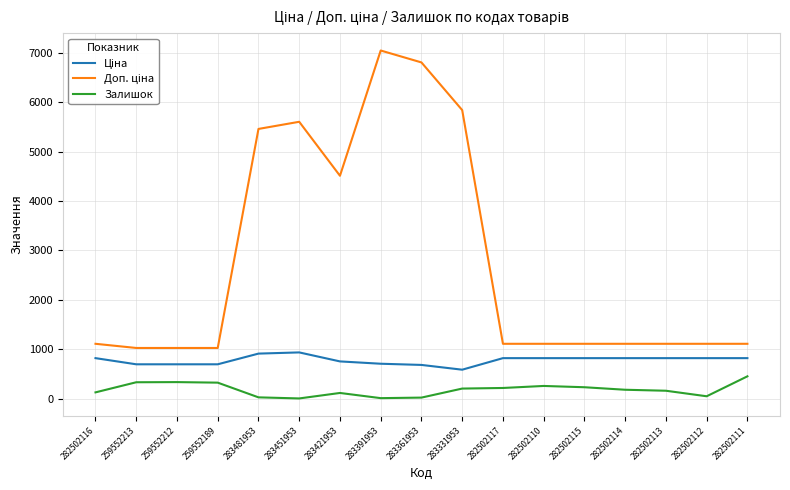

At which category is the sum across all series the highest?

283391953